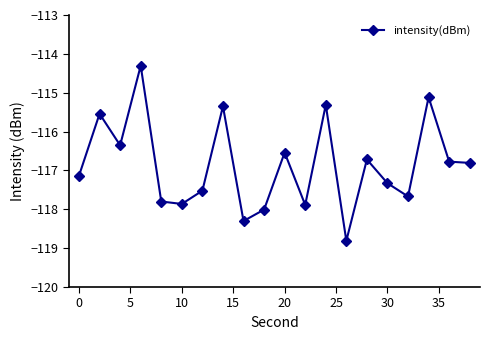

How many points are higher than both their immediate neighbors (excluding endpoints)?

7